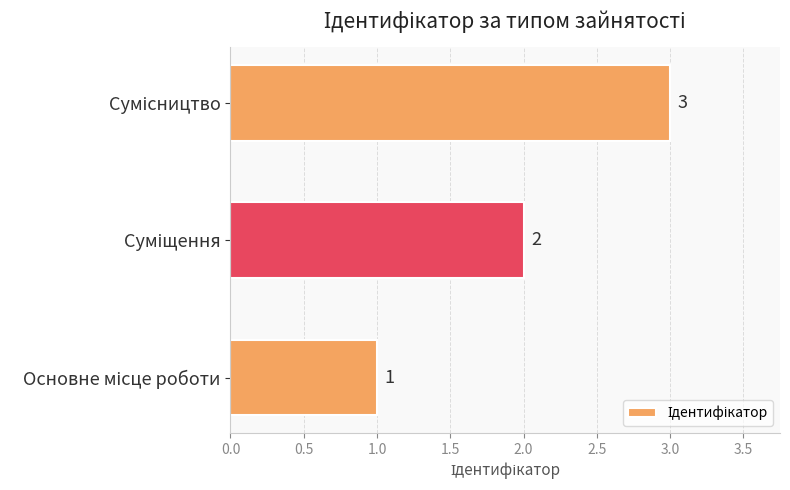

What is the sum of all values?

6